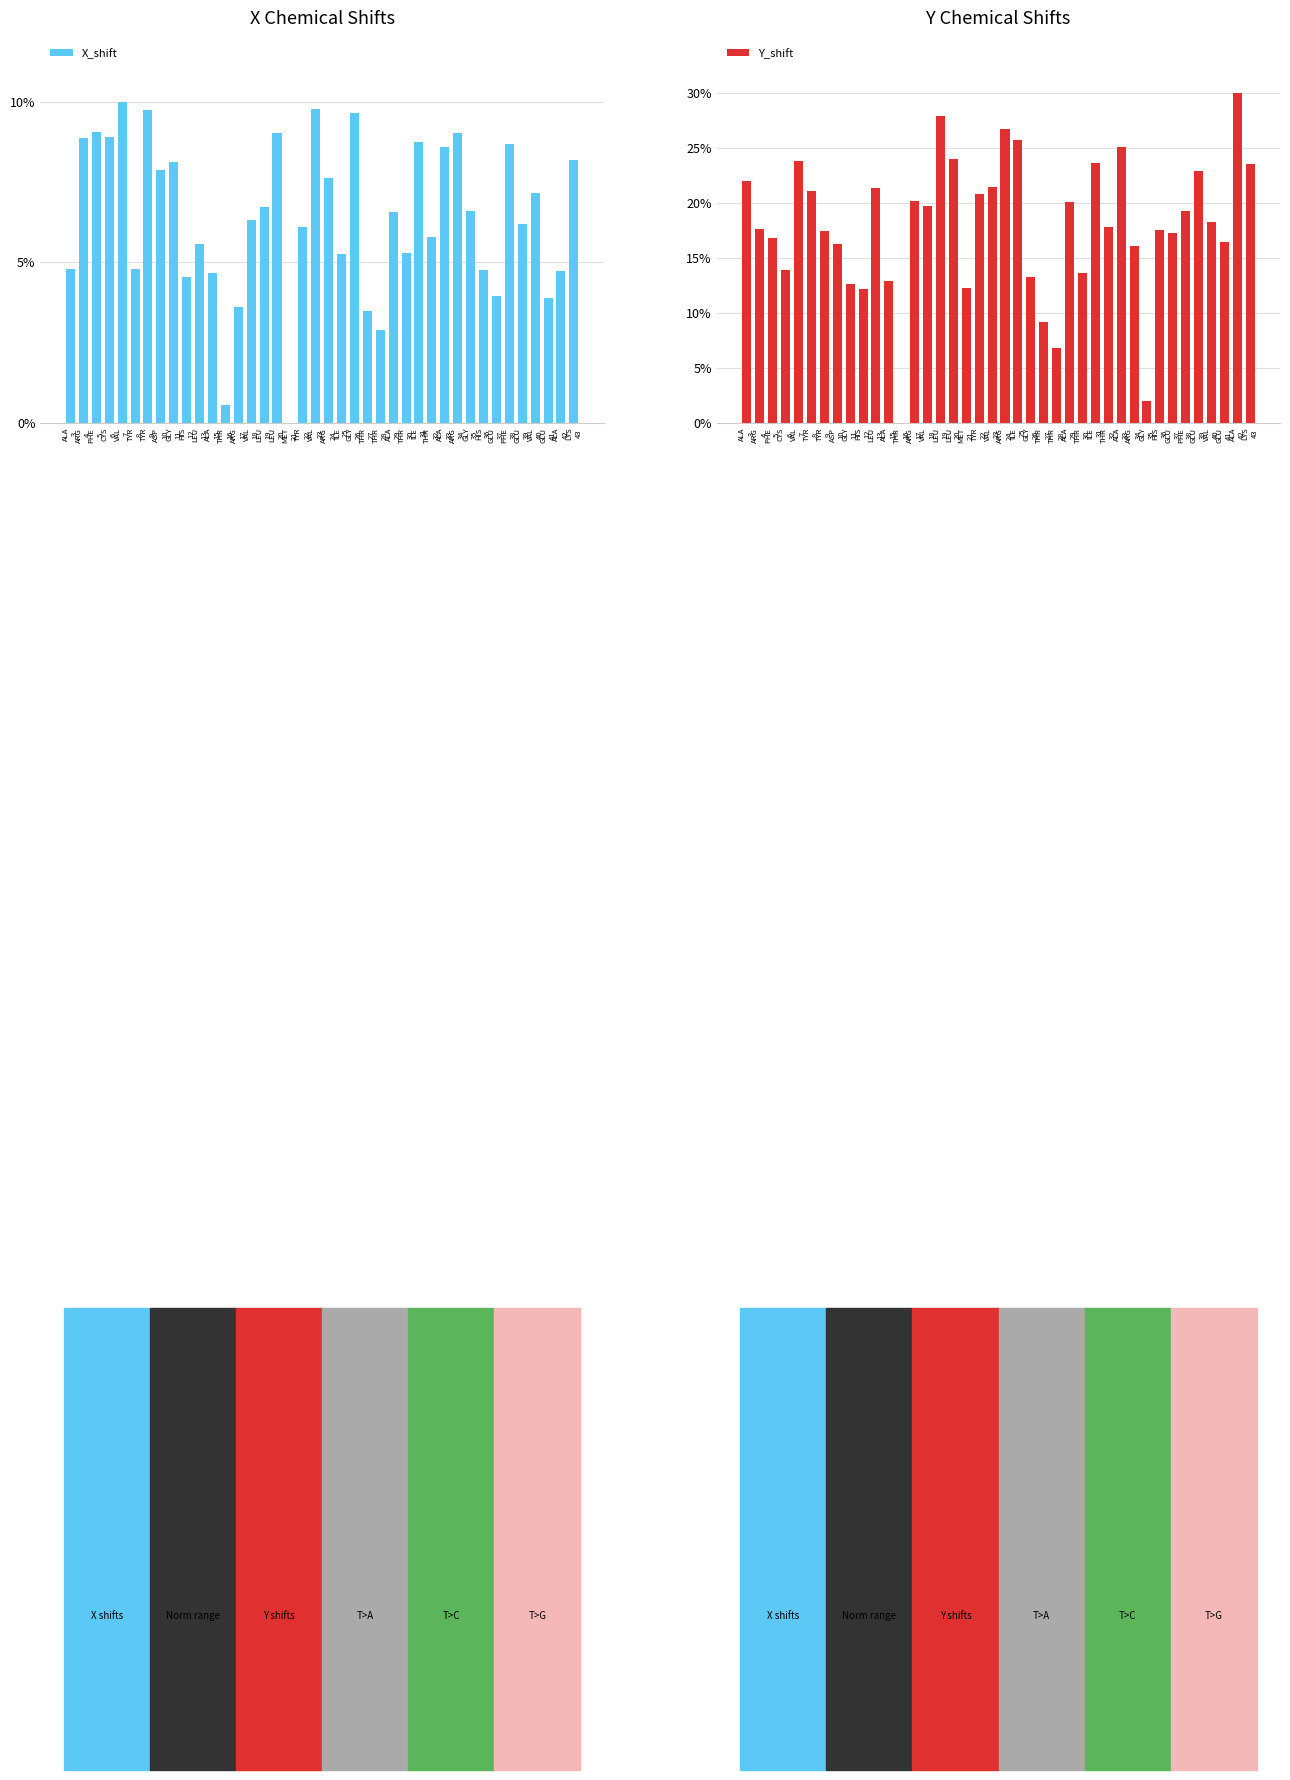

What is the difference between the highest and lowest values at CYS
6?

5.0